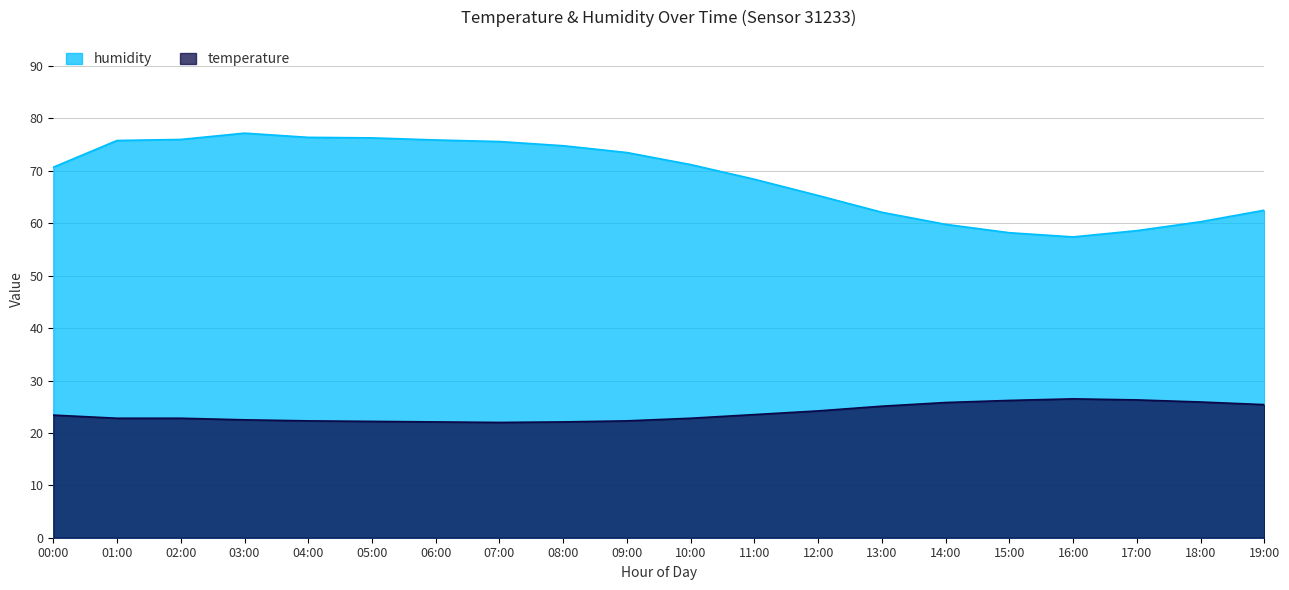

What is the label of the 4th point from the left?

03:00